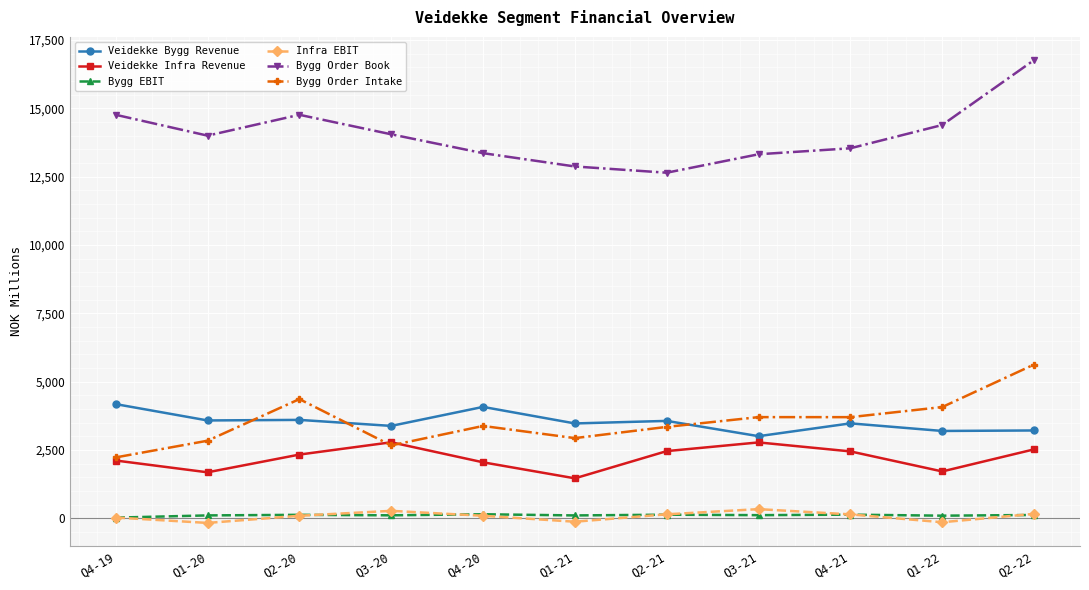

At which category does the chart reach its peak across all series?

Q2-22